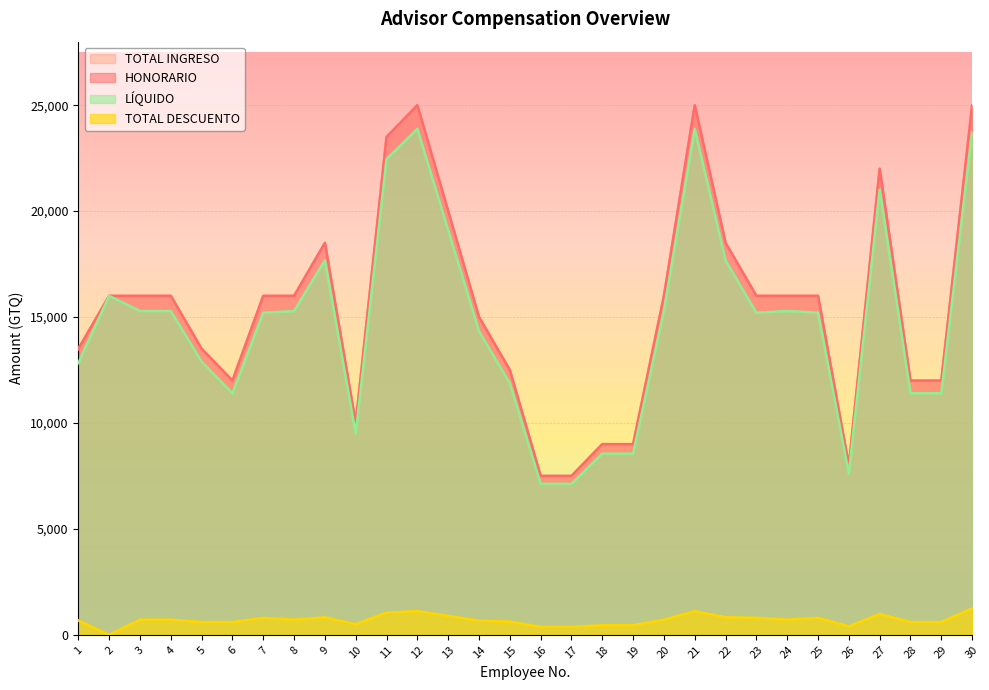

True or false: TOTAL DESCUENTO and LÍQUIDO cross at least once.

False